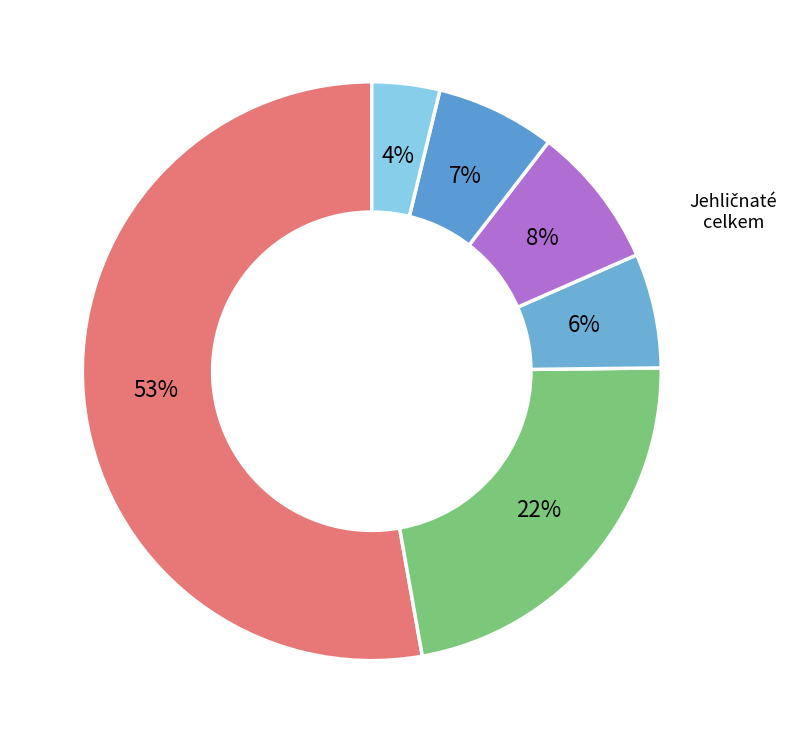

Does any single category account for the majority?

Yes